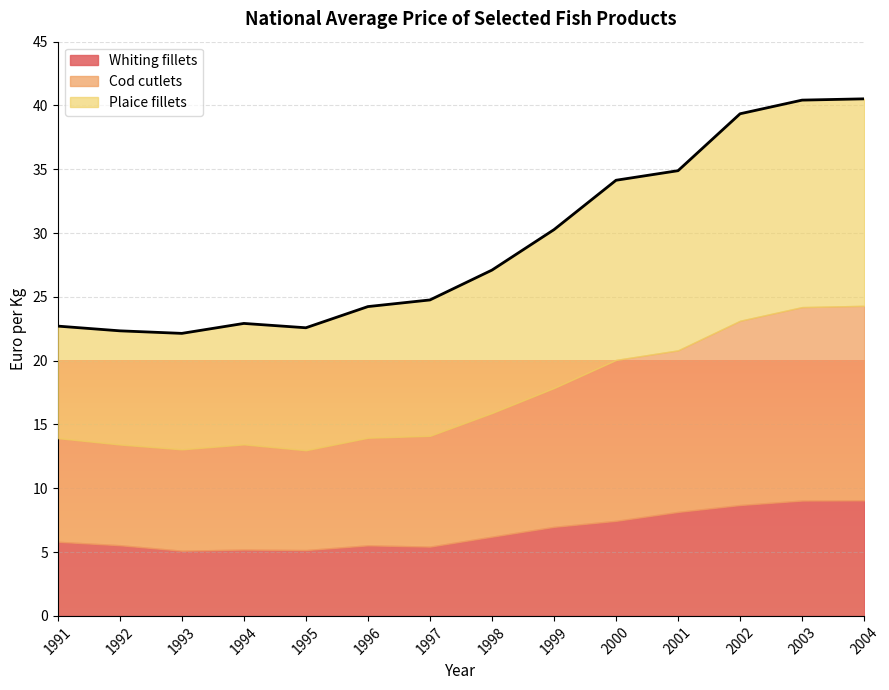

Is the value of Plaice fillets at 1998 greater than the value of Whiting fillets at 1991?

Yes